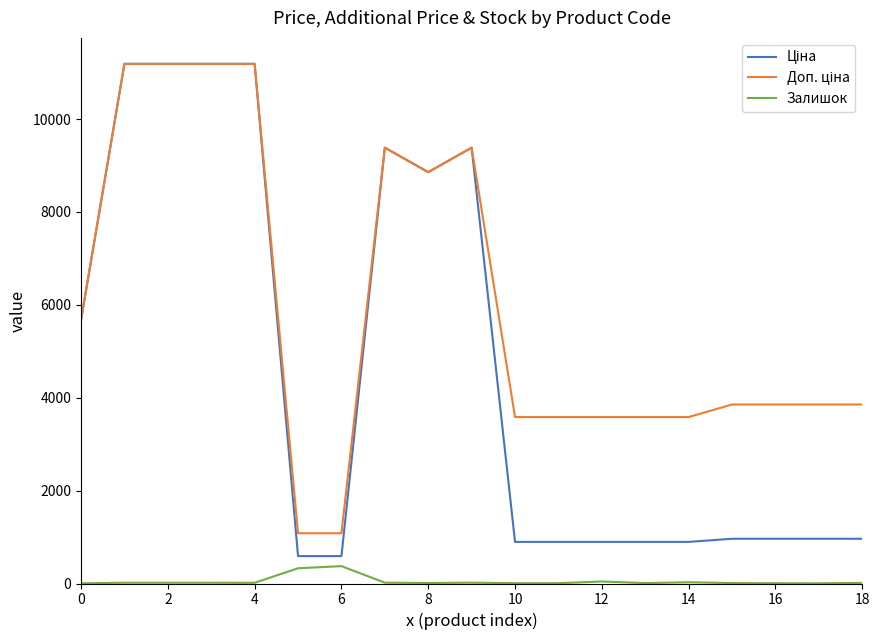

List the series in order of their overall mean, lowest first.

Залишок, Ціна, Доп. ціна